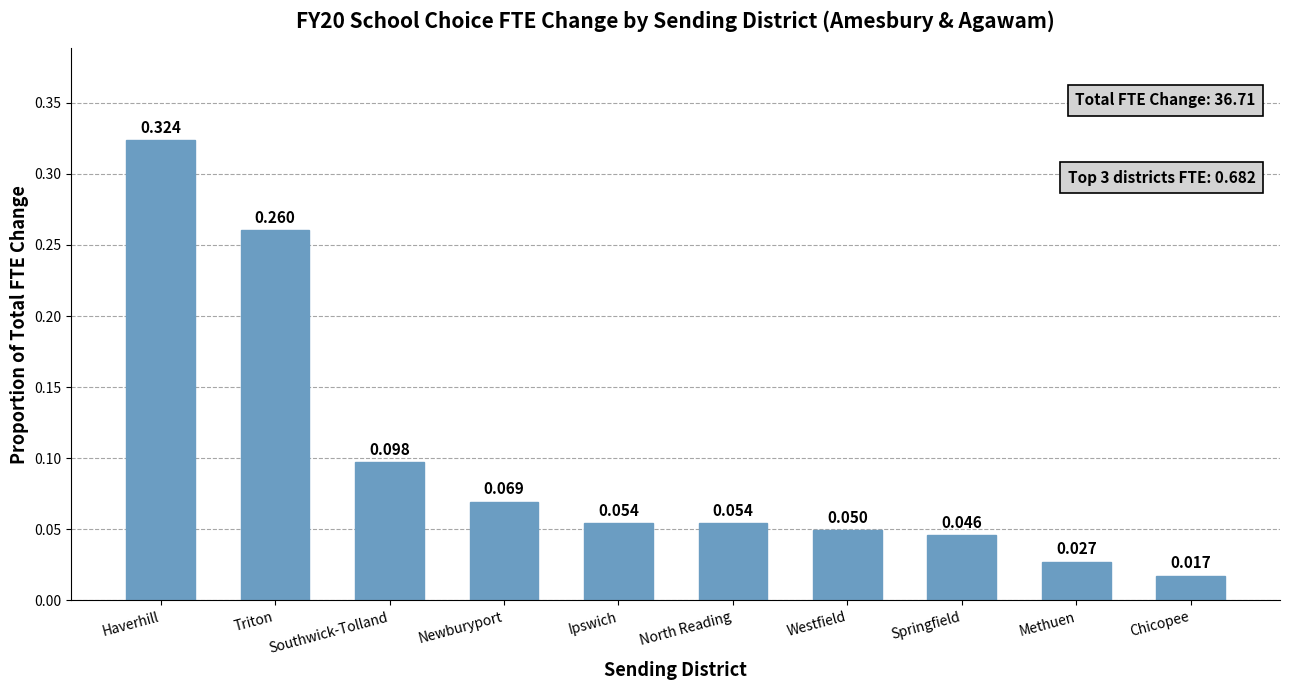

At which category does the chart reach its peak across all series?

Haverhill